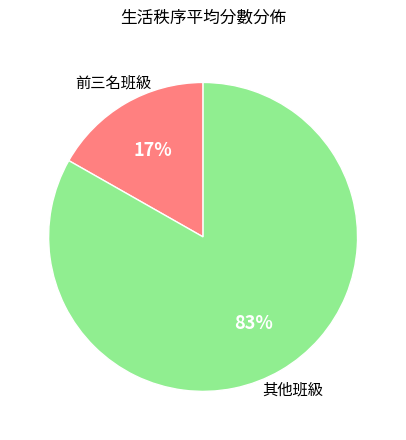

Does any single category account for the majority?

Yes